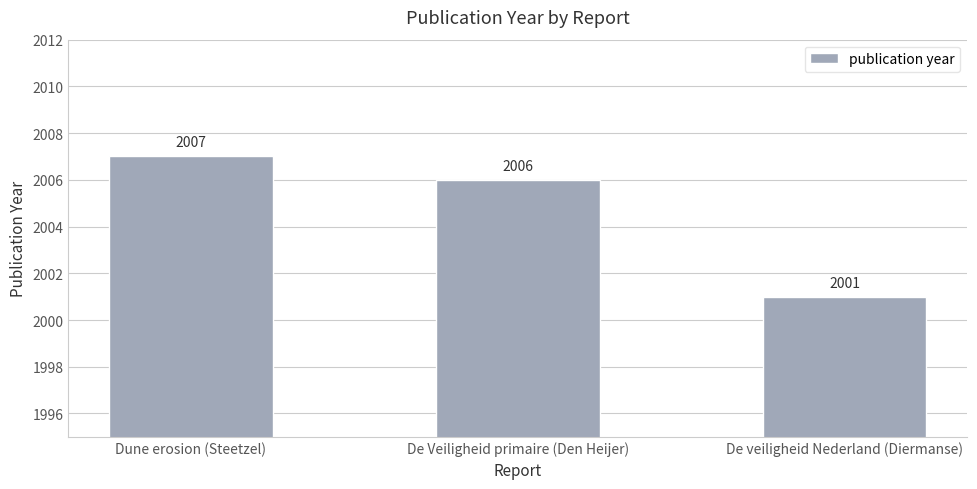

At which category does the chart reach its peak across all series?

Dune erosion (Steetzel)